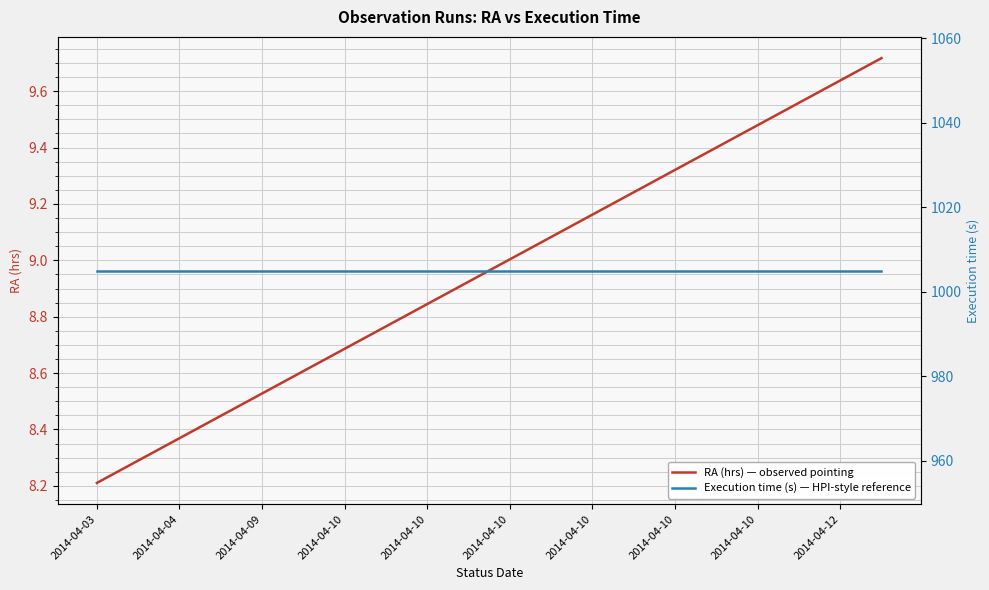

What is the total value across all series at 2014-04-10?

1013.4